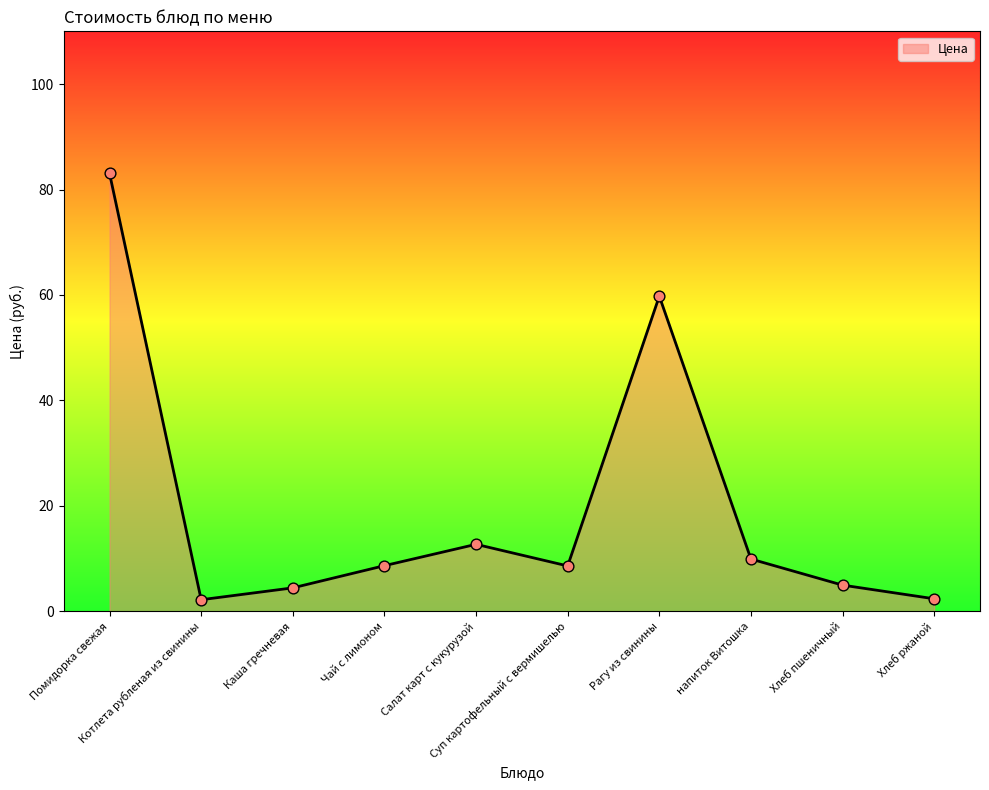

What is the ratio of the value at Рагу из свинины to the value at Салат карт с кукурузой?

4.7